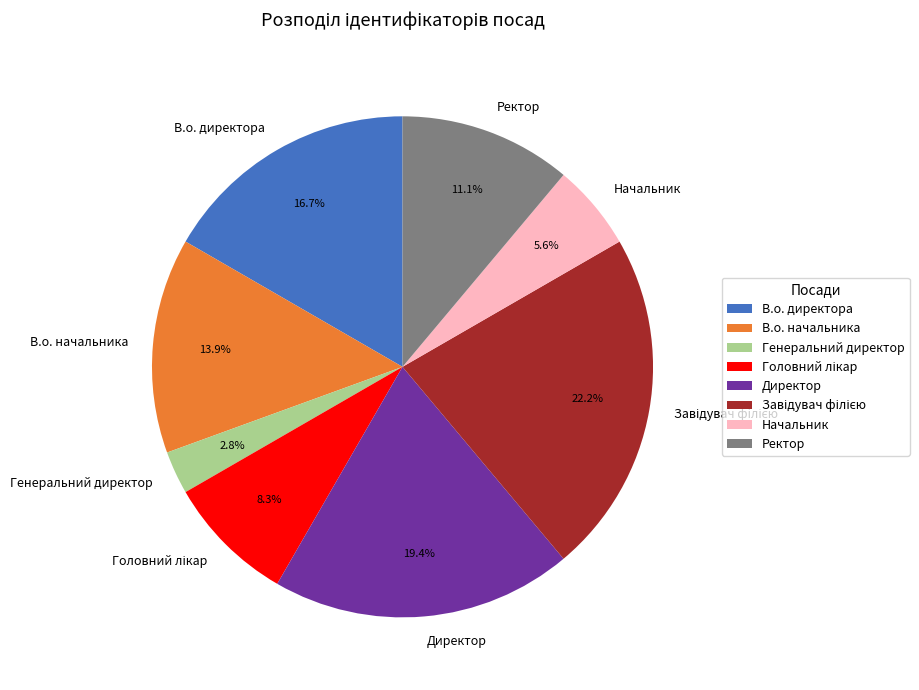

What percentage is the Начальник slice, to the nearest percent?

6%